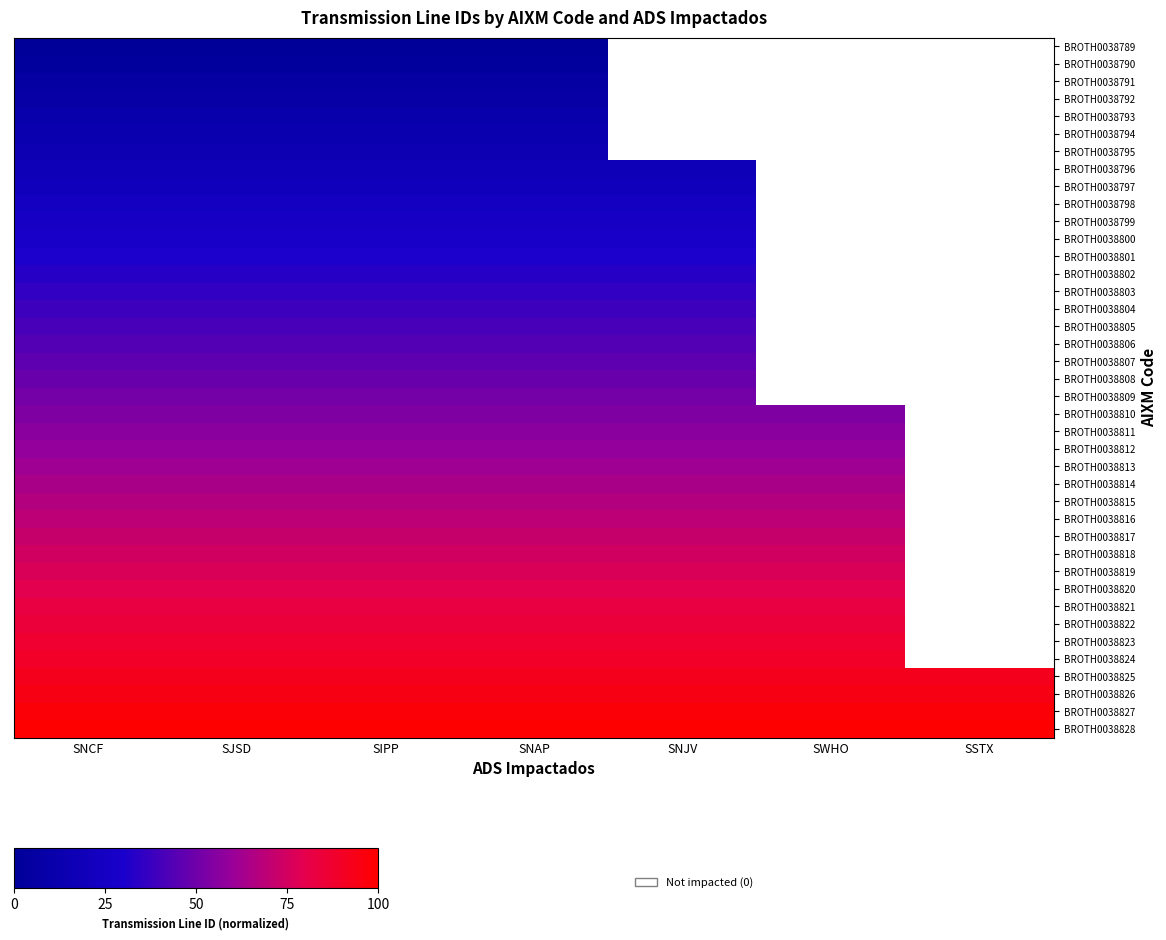

The value of BROTH0038813 at SWHO is 110.3. True or false?

False